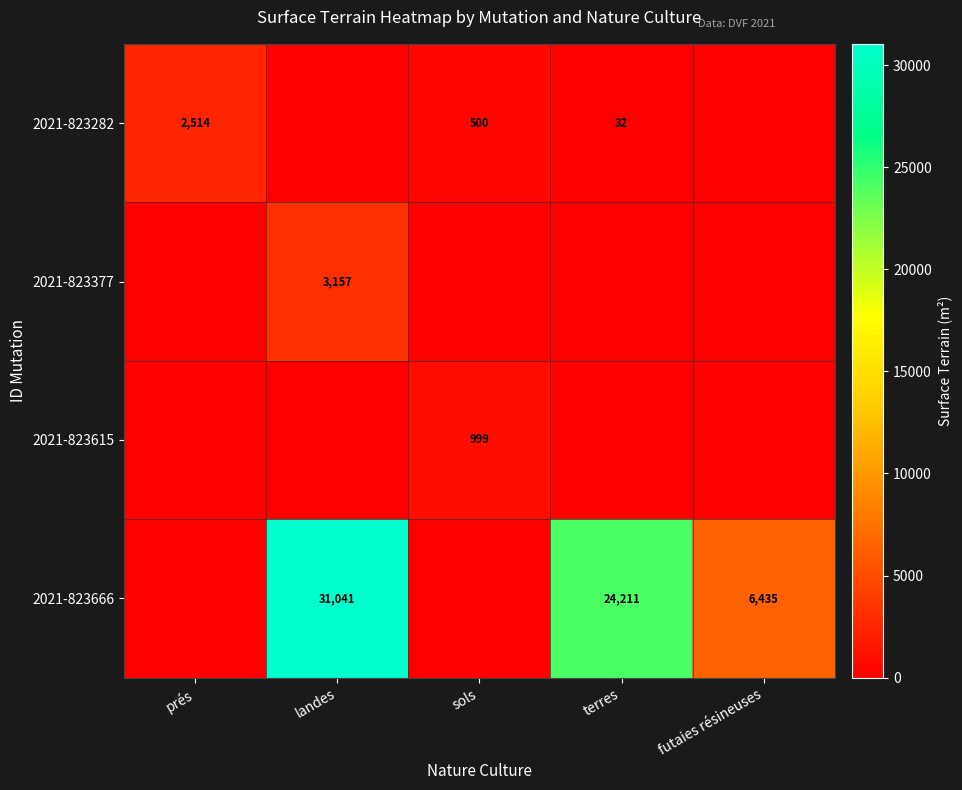

The 2021-823282 series shows 500 at sols. True or false?

True